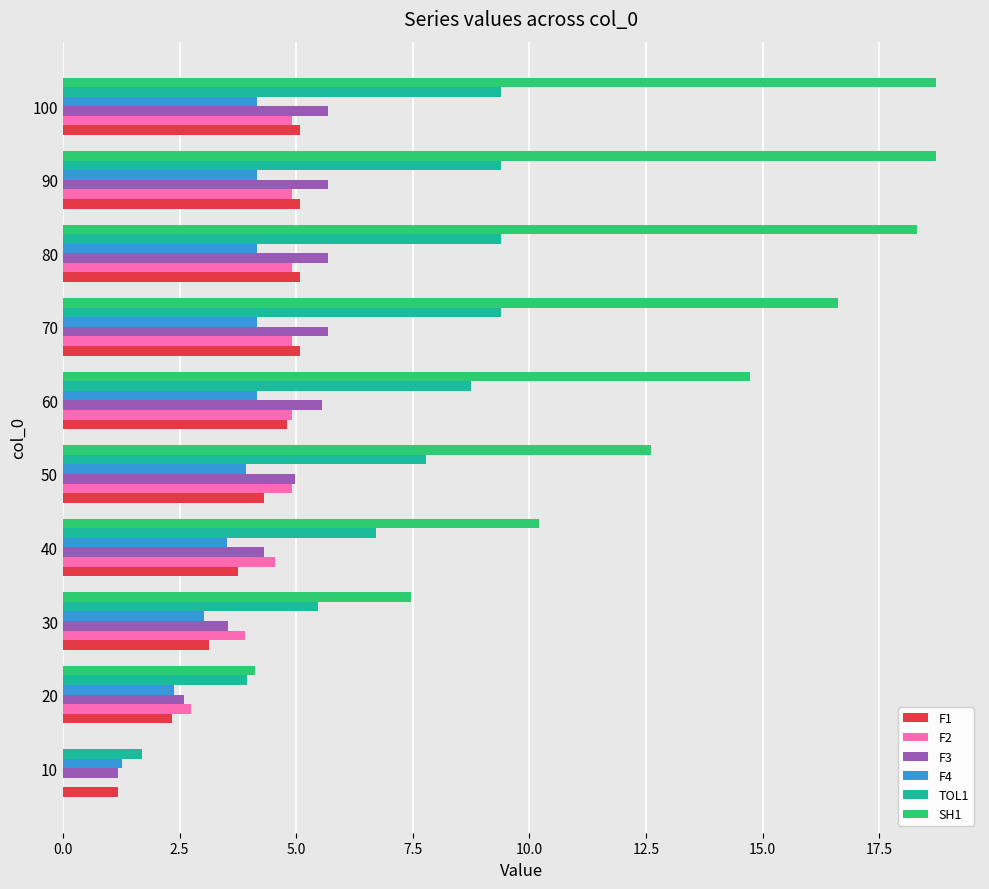

The value of F4 at 50 is 6.5. True or false?

False